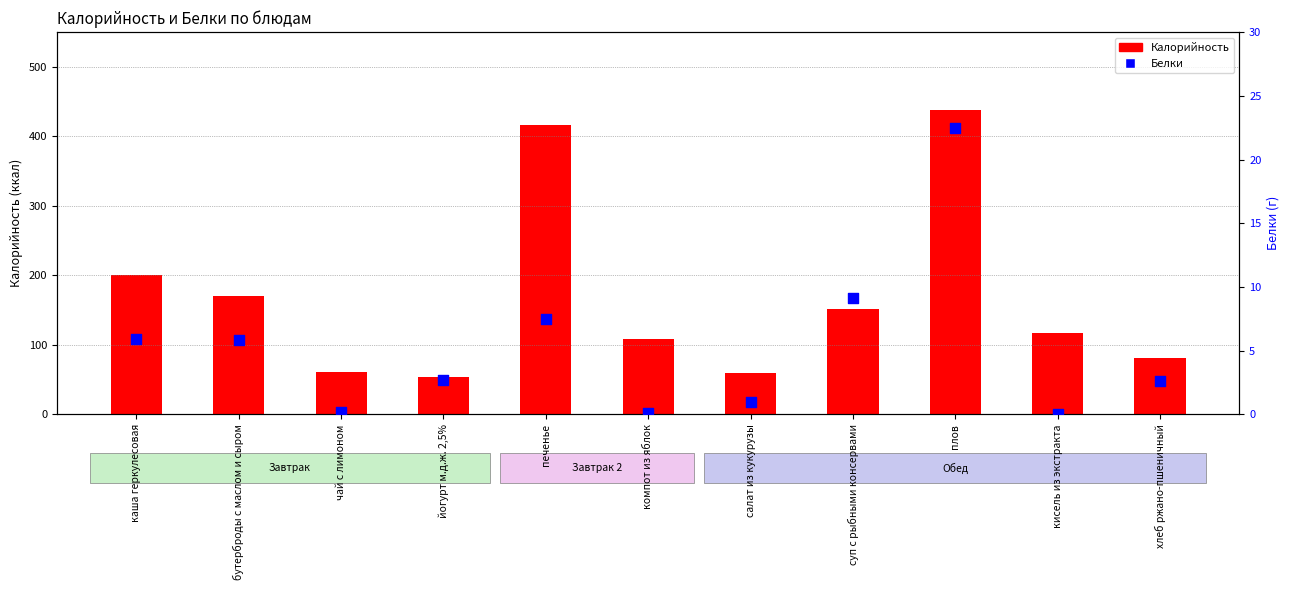

Which series has the largest Y range (max minus min)?

Калорийность